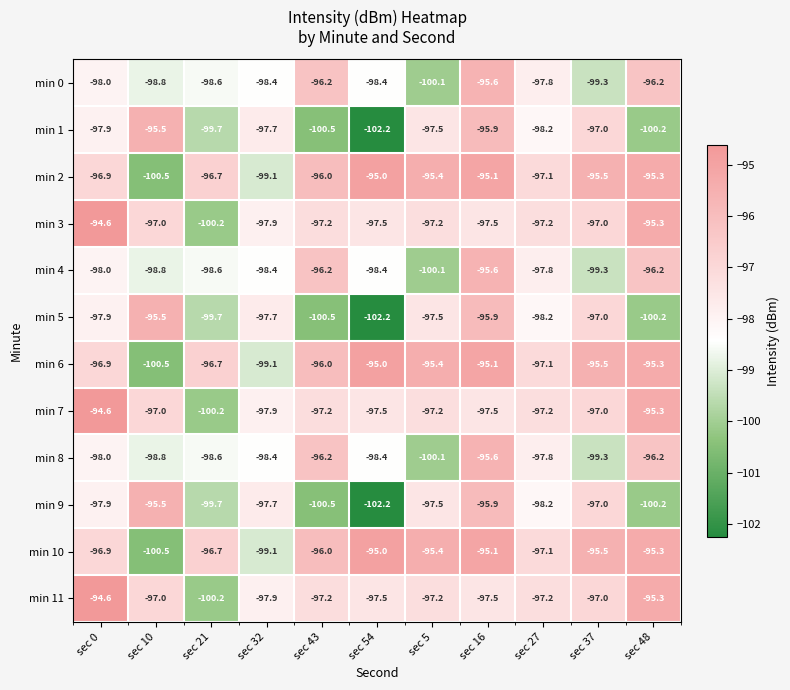

What is the sum of the min 1 values at sec 54 and sec 43?

-202.7